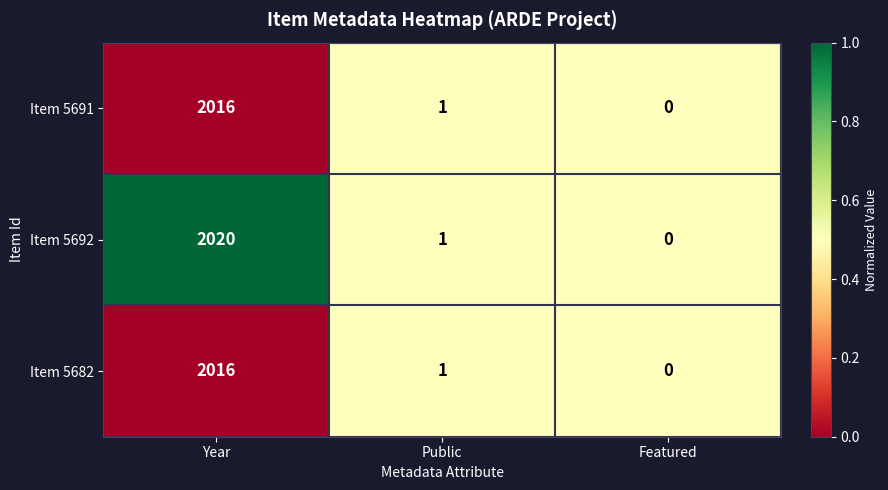

The Item 5692 series shows 0 at Featured. True or false?

True